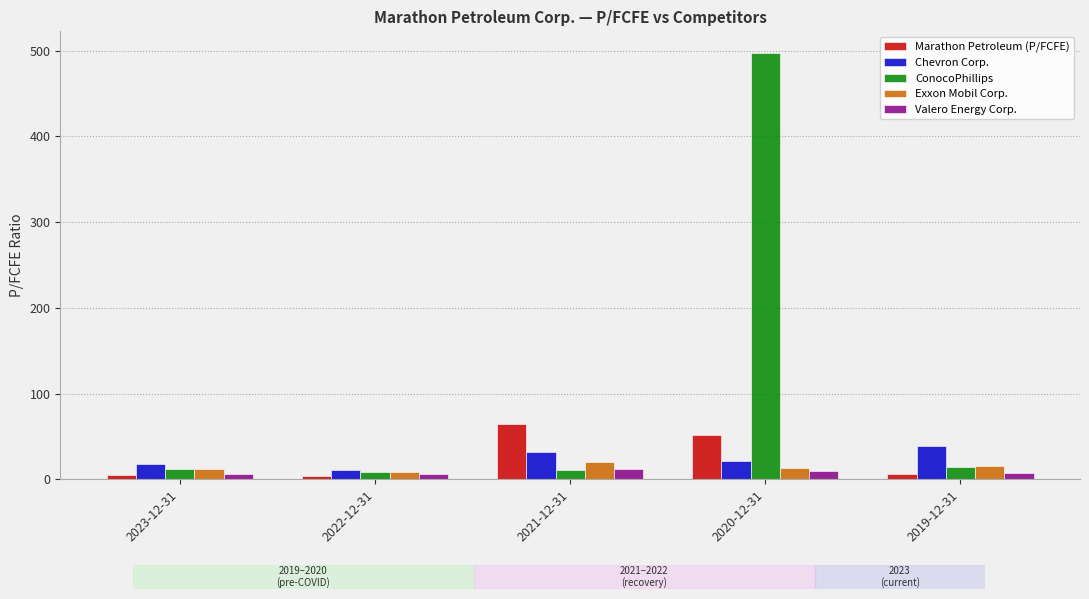

Between 2023-12-31 and 2020-12-31, which series saw the biggest shift?

ConocoPhillips